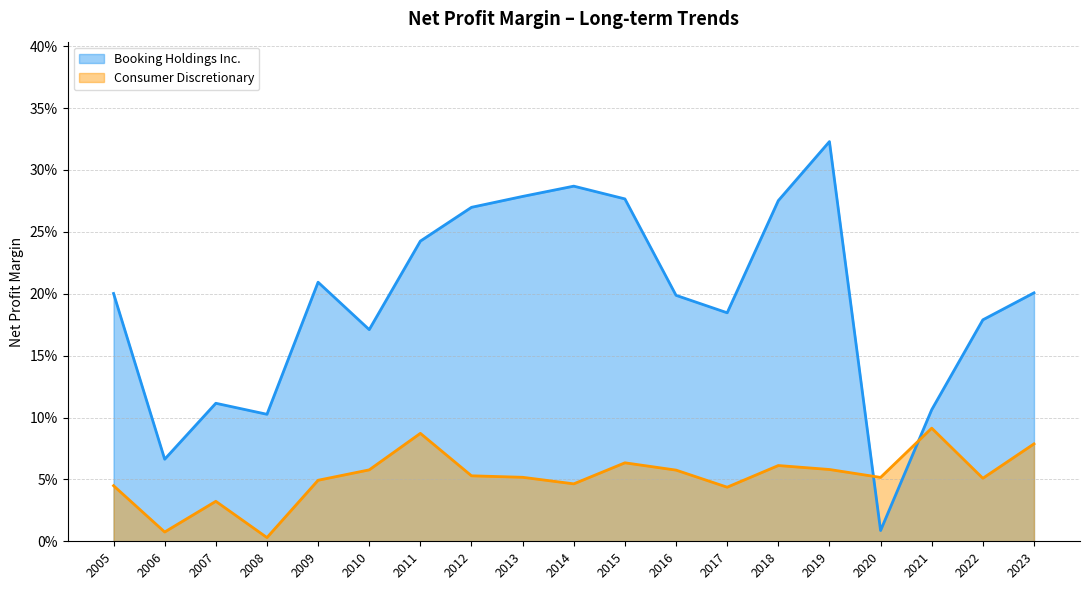

The Consumer Discretionary series shows 0.1 at 2020. True or false?

True